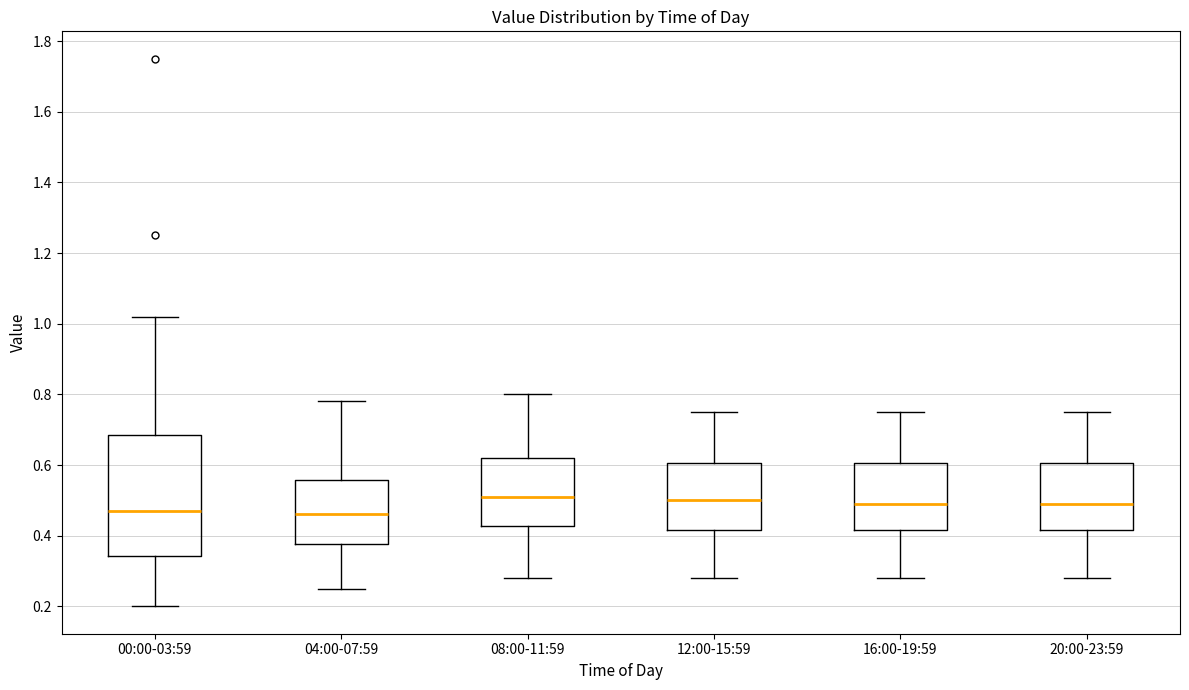

Comparing the boxes themselves (not the whiskers), which one is the tallest?

00:00-03:59